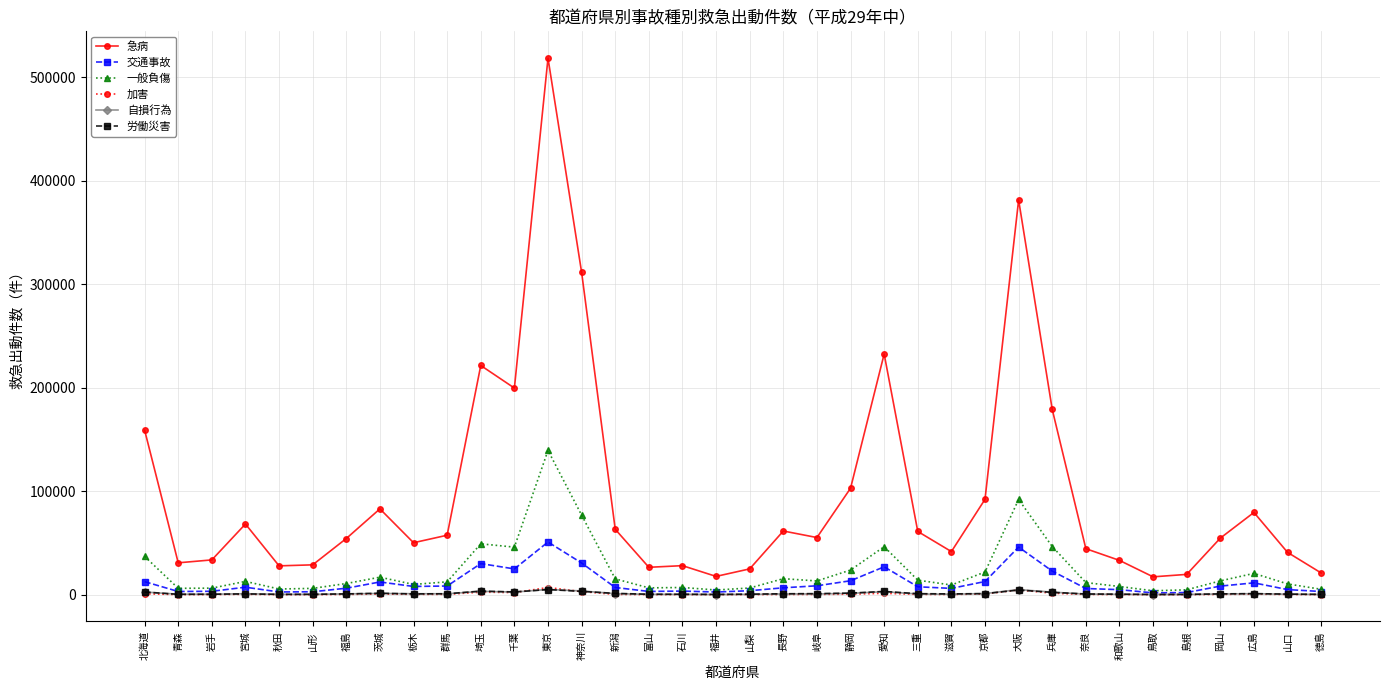

Which series has the widest spread of values?

急病